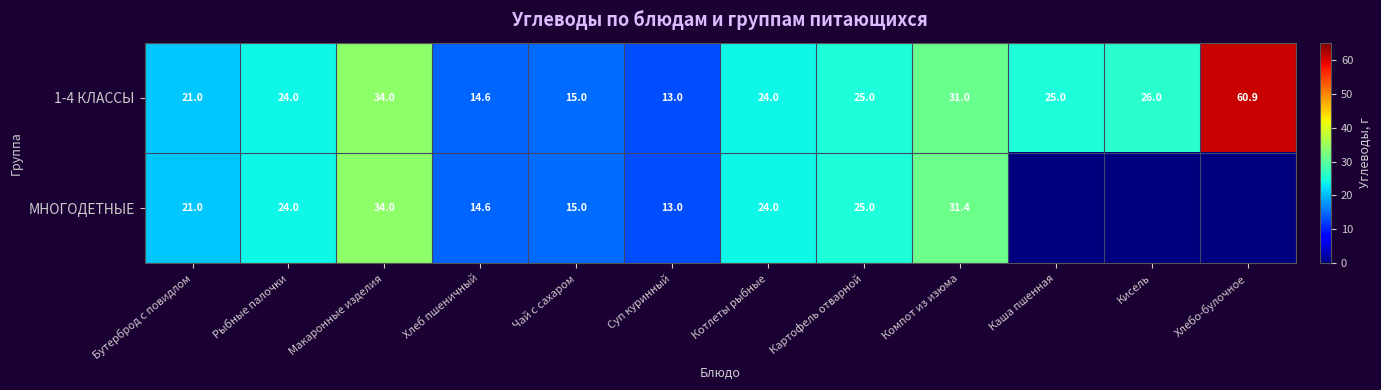

Read the 1-4 КЛАССЫ value at Каша пшенная.

25.0